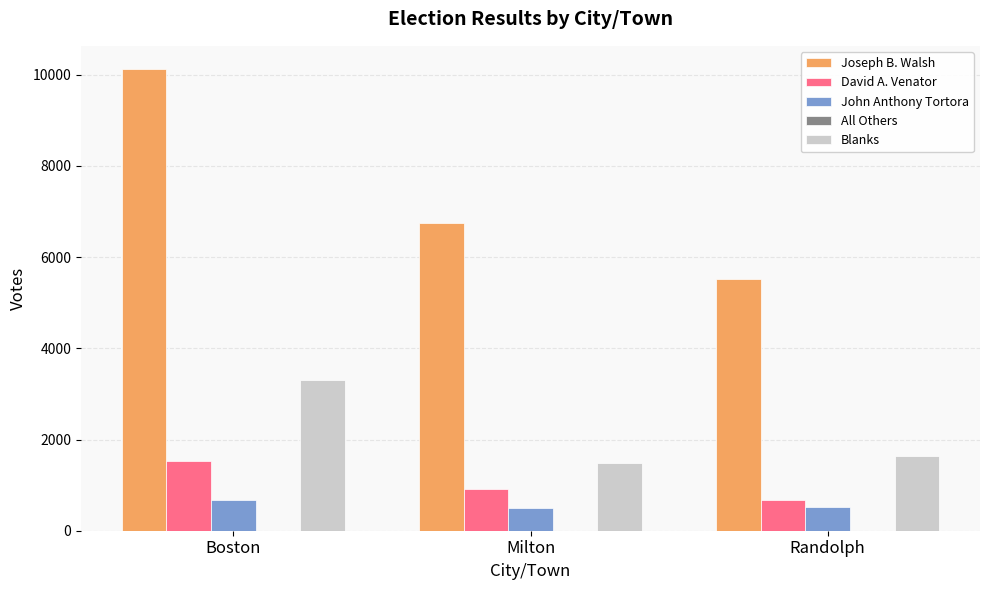

Which series has the largest range (max minus min)?

Joseph B. Walsh